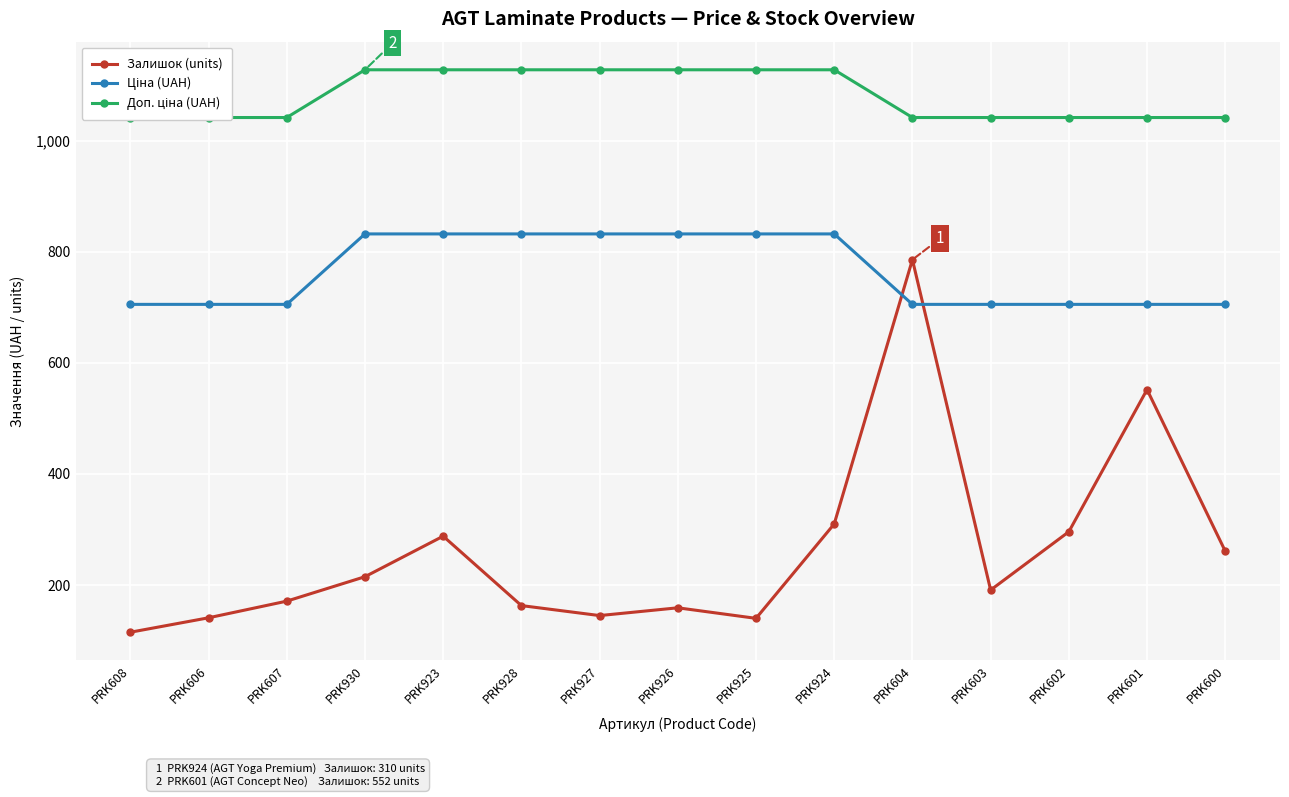

What are all the series names shown in the legend?

Залишок (units), Ціна (UAH), Доп. ціна (UAH)